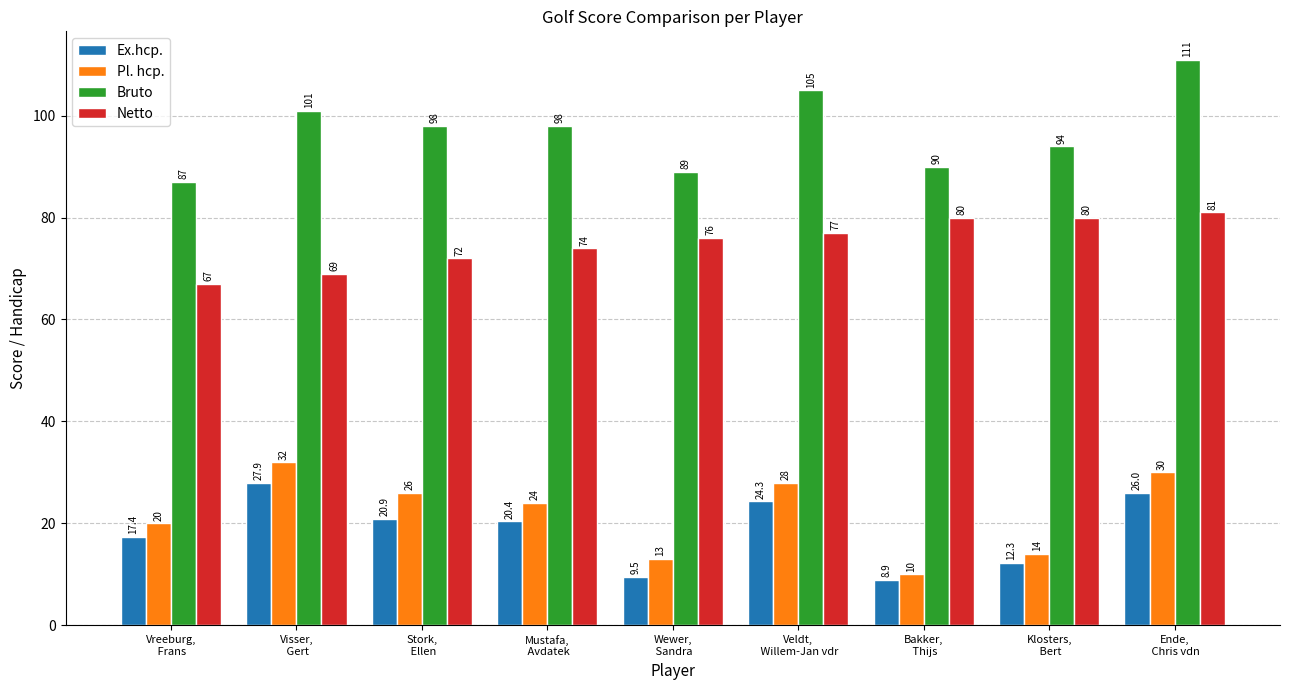

How many data points does each series have?

9